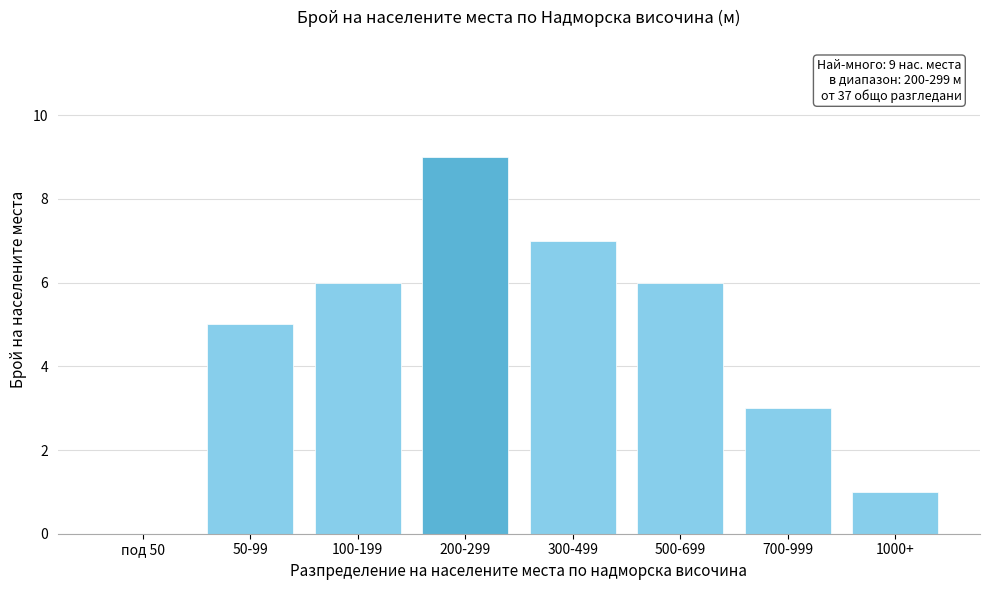

Reading left to right, extract all data points from this chart.

под 50=0	50-99=5	100-199=6	200-299=9	300-499=7	500-699=6	700-999=3	1000+=1